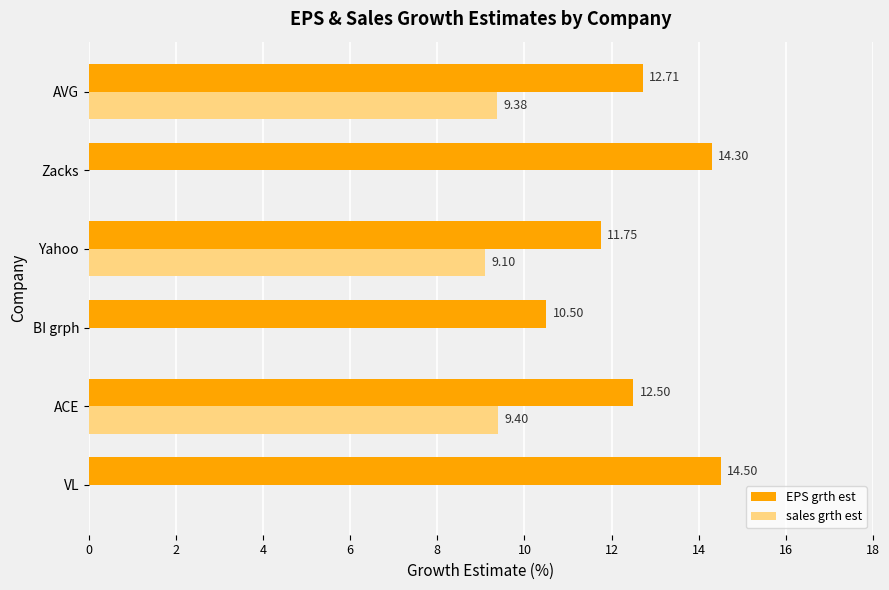

Which series has the largest total across all categories?

EPS grth est